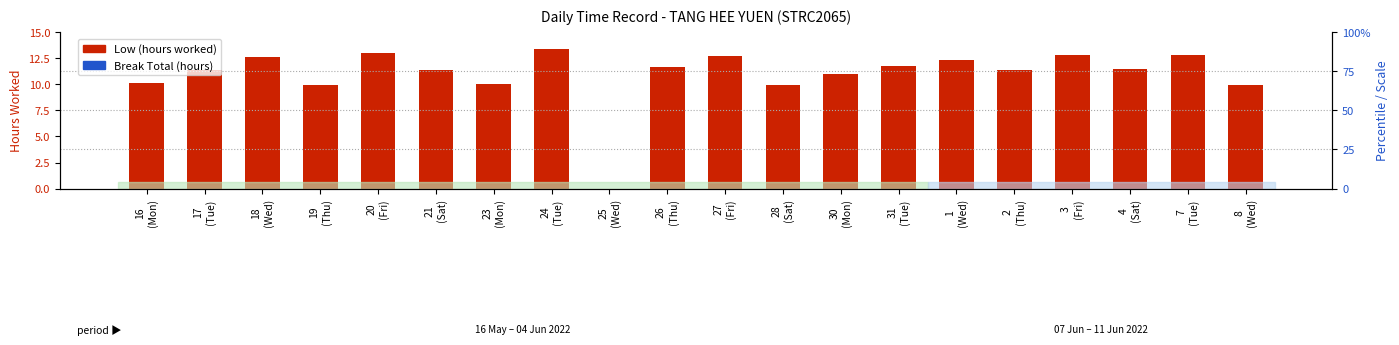

What is the label of the 8th bar from the left?

24
(Tue)